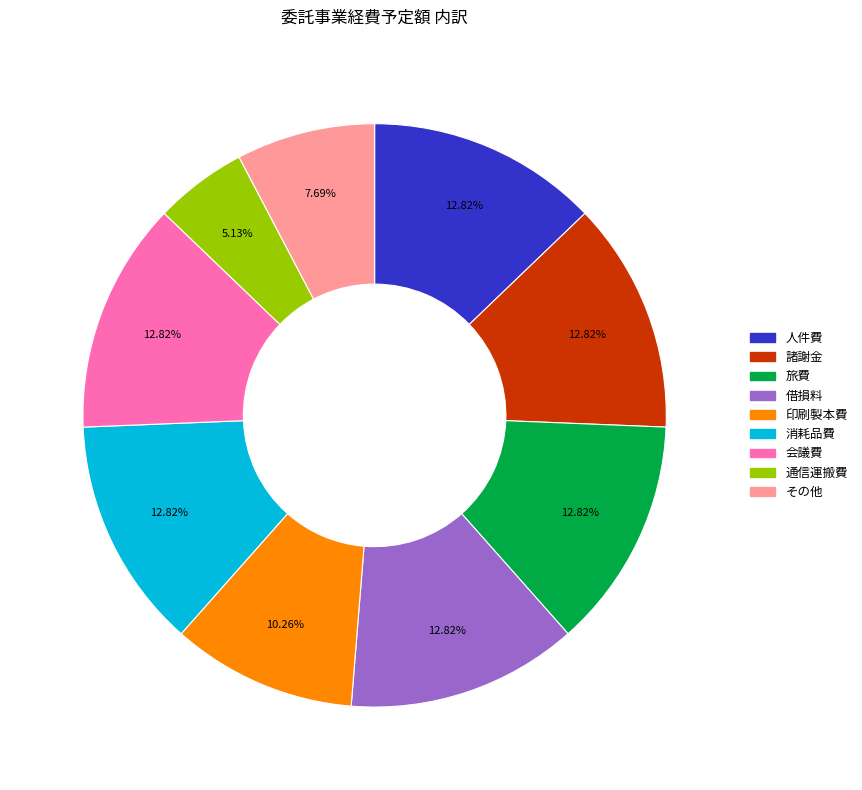

True or false: 諸謝金 accounts for 27% of the total.

False